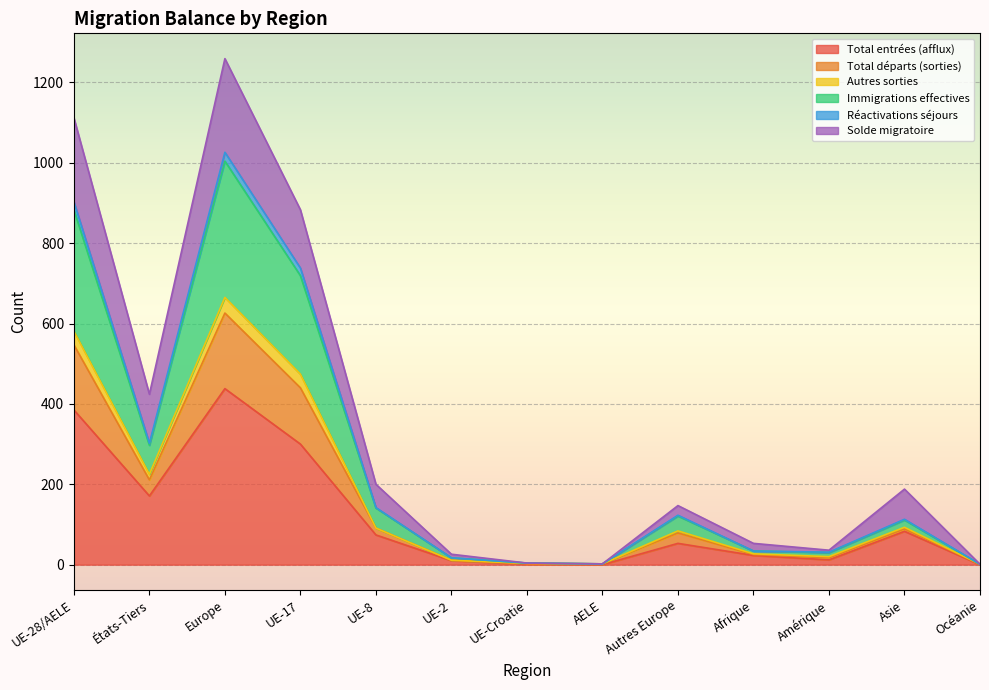

At how many categories does at least one series exceed 593?

3